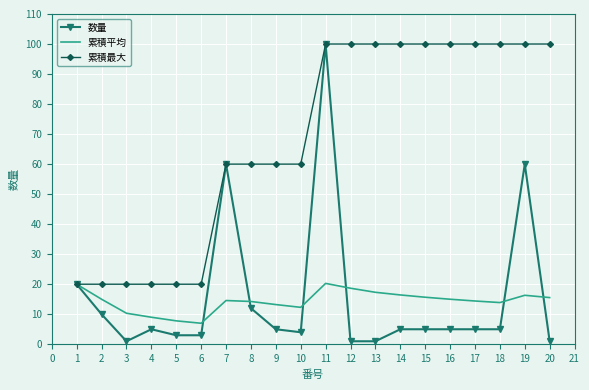

The 累積最大 series shows 152.7 at 14. True or false?

False